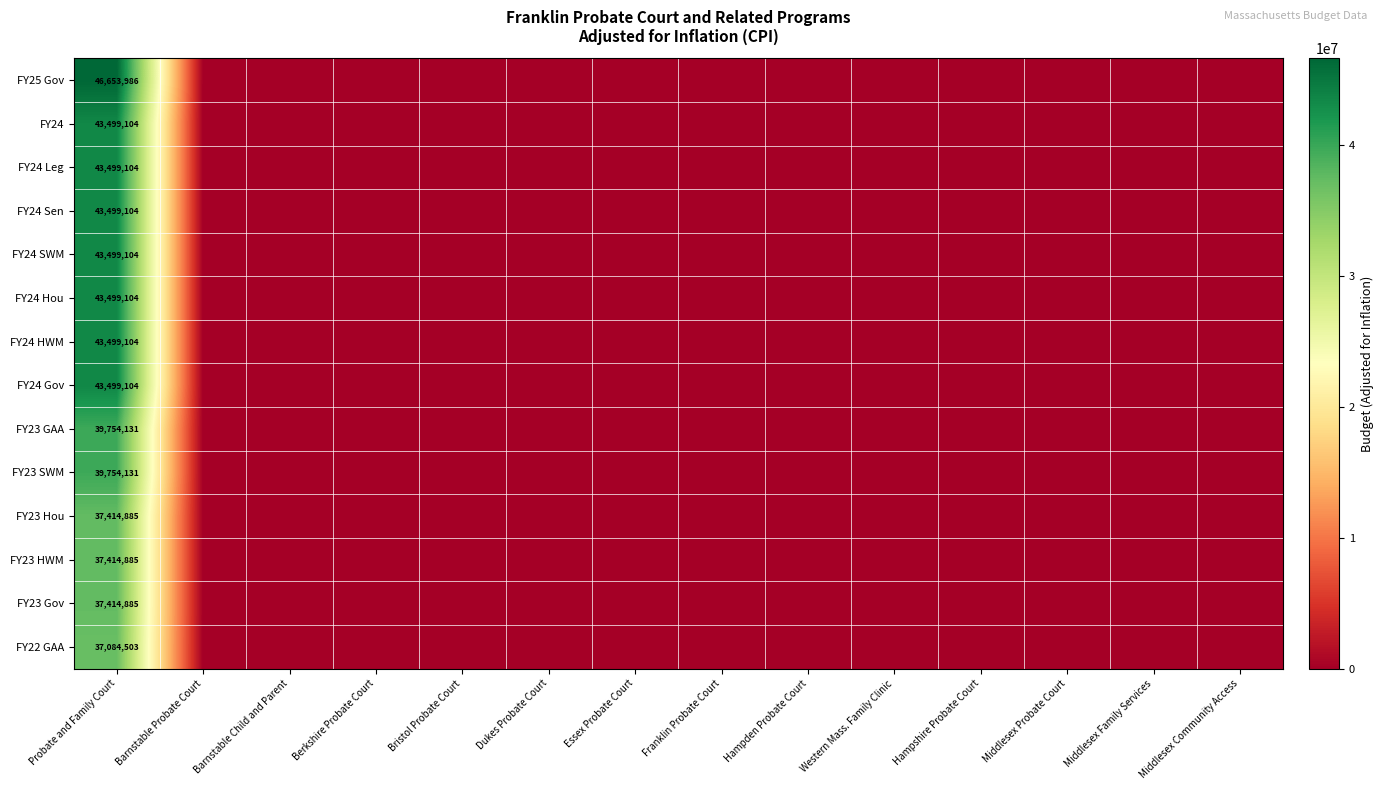

What is the spread (max minus min) of values at Probate and Family Court?

9569483